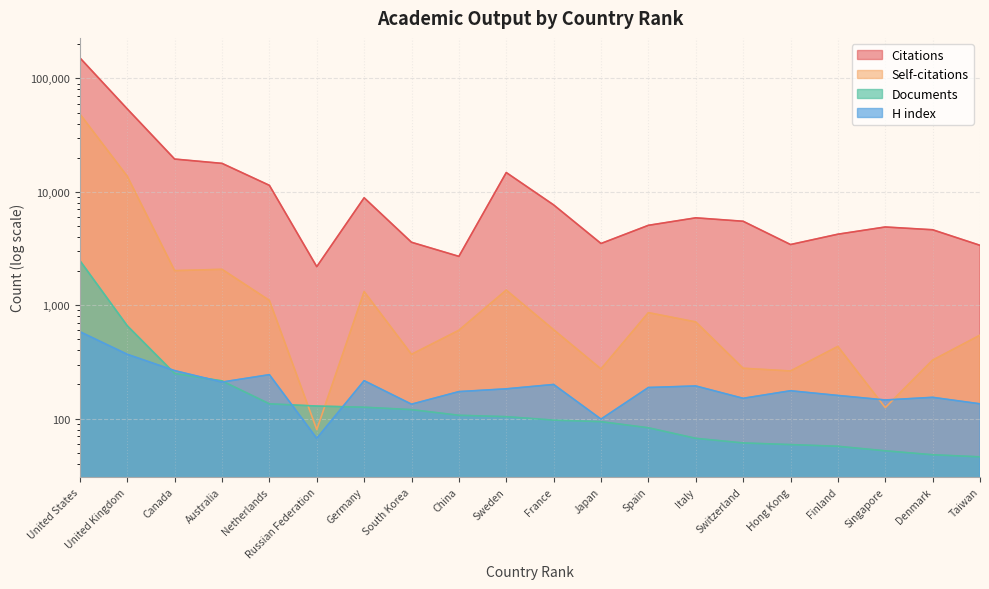

How many values in the Documents series are below 104?

10